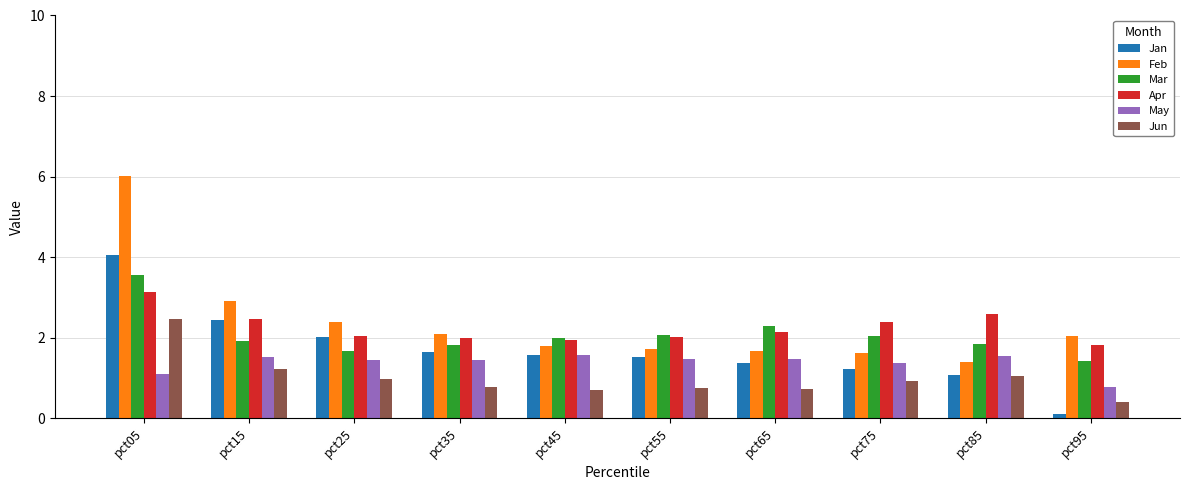

What is the approximate value of Mar at pct55?

2.1